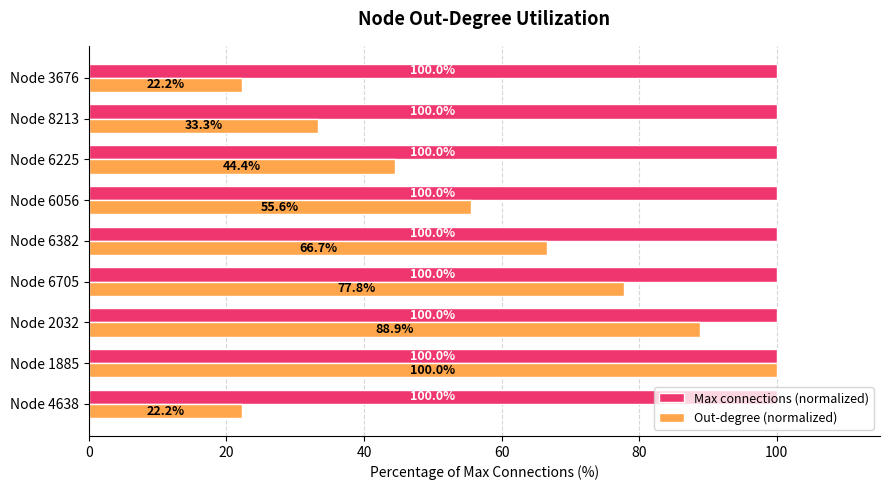

List the series in order of their overall mean, lowest first.

Out-degree (normalized), Max connections (normalized)